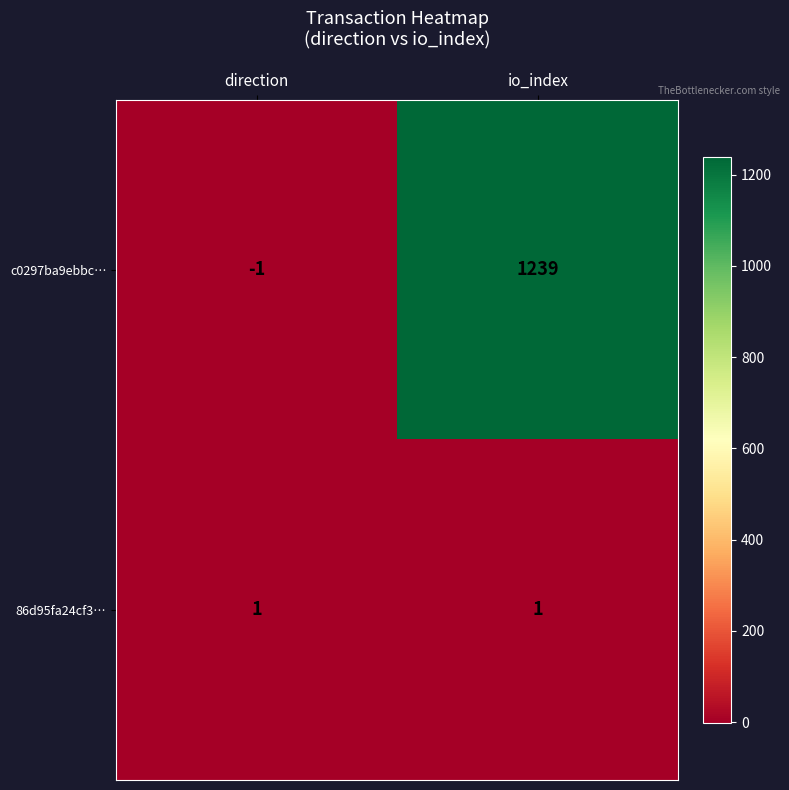

List the series in order of their peak value, lowest first.

86d95fa24cf3…, c0297ba9ebbc…